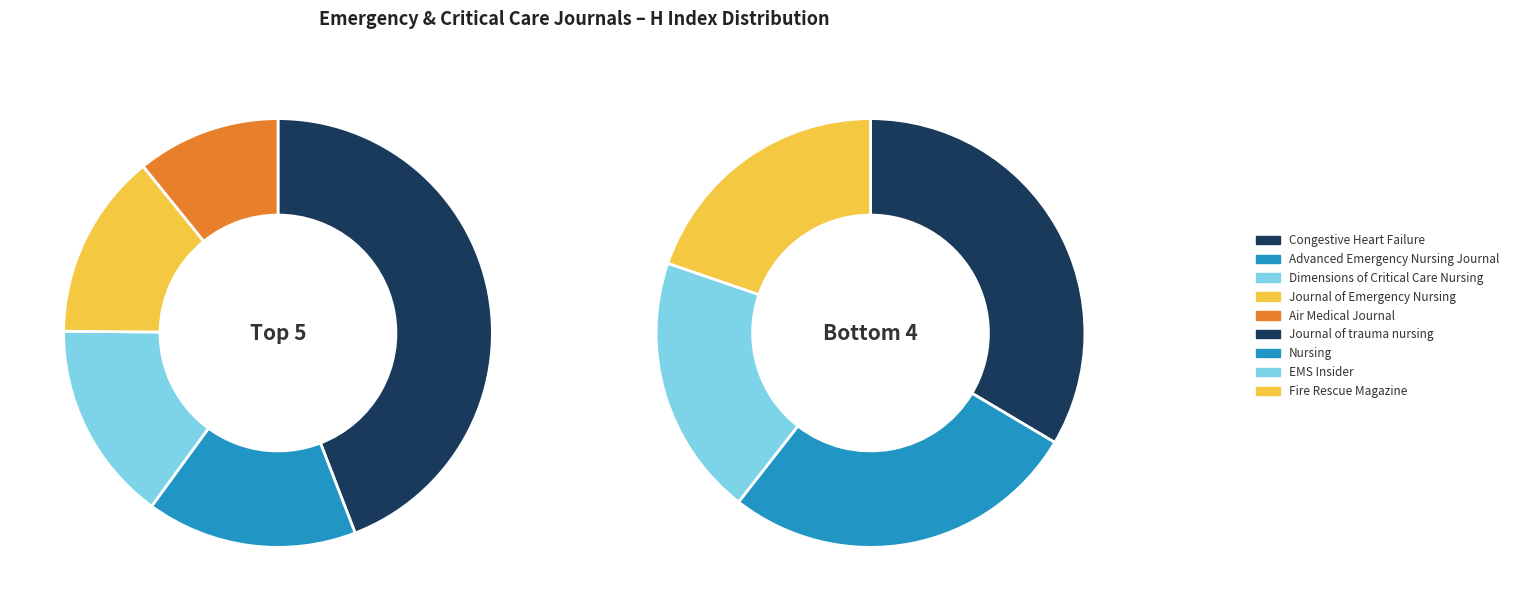

Does Air Medical Journal represent more than half of the total?

No